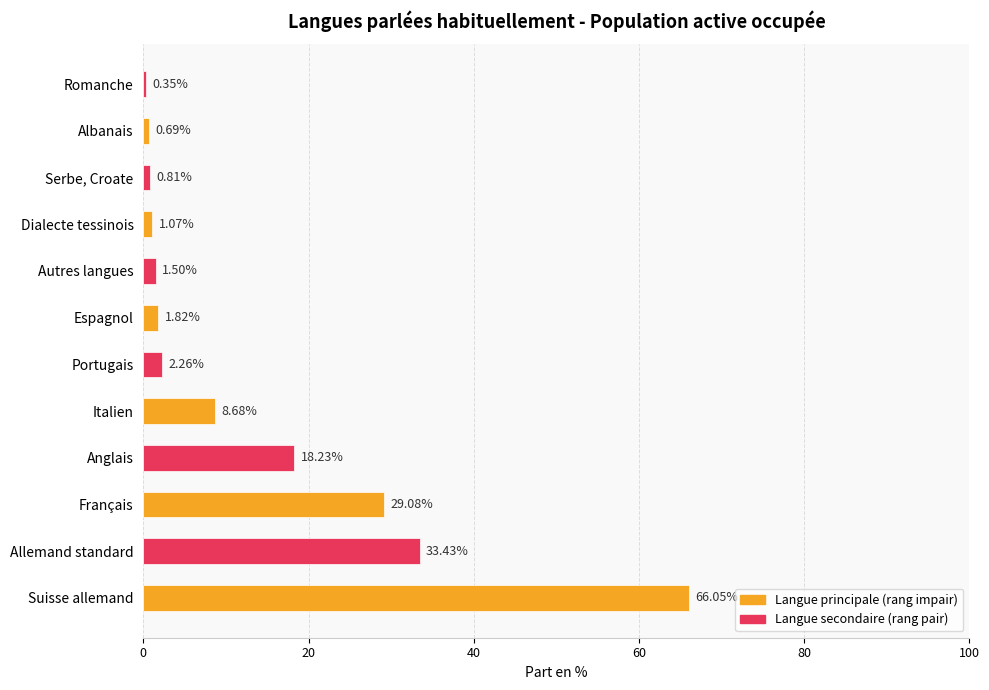

What is the average value?

13.7